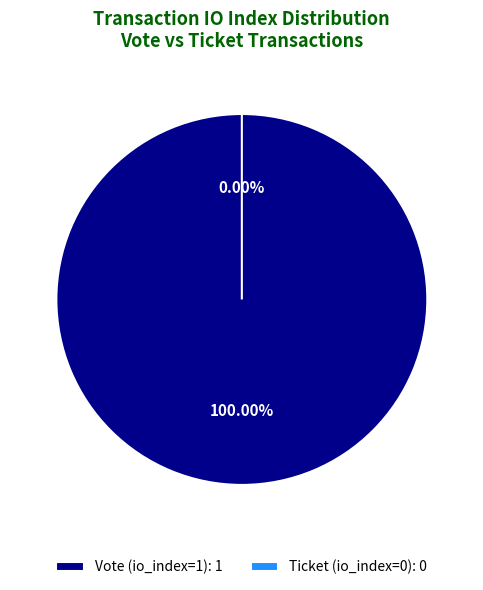

How many segments does this pie chart have?

2